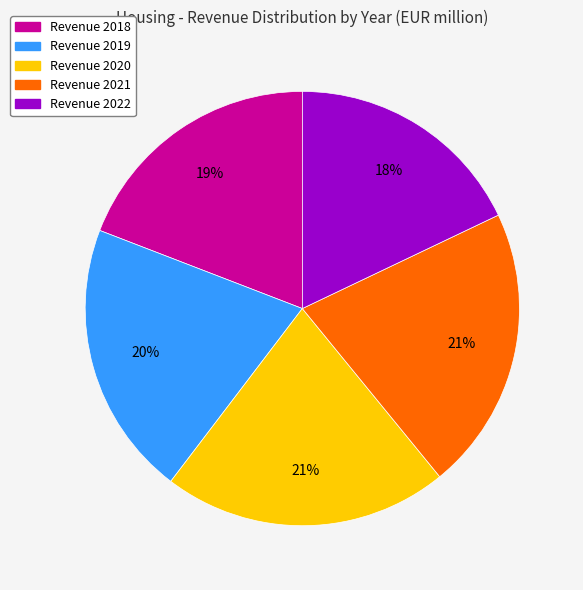

To the nearest percent, what is the difference between the largest and smallest slice percentages?

3%